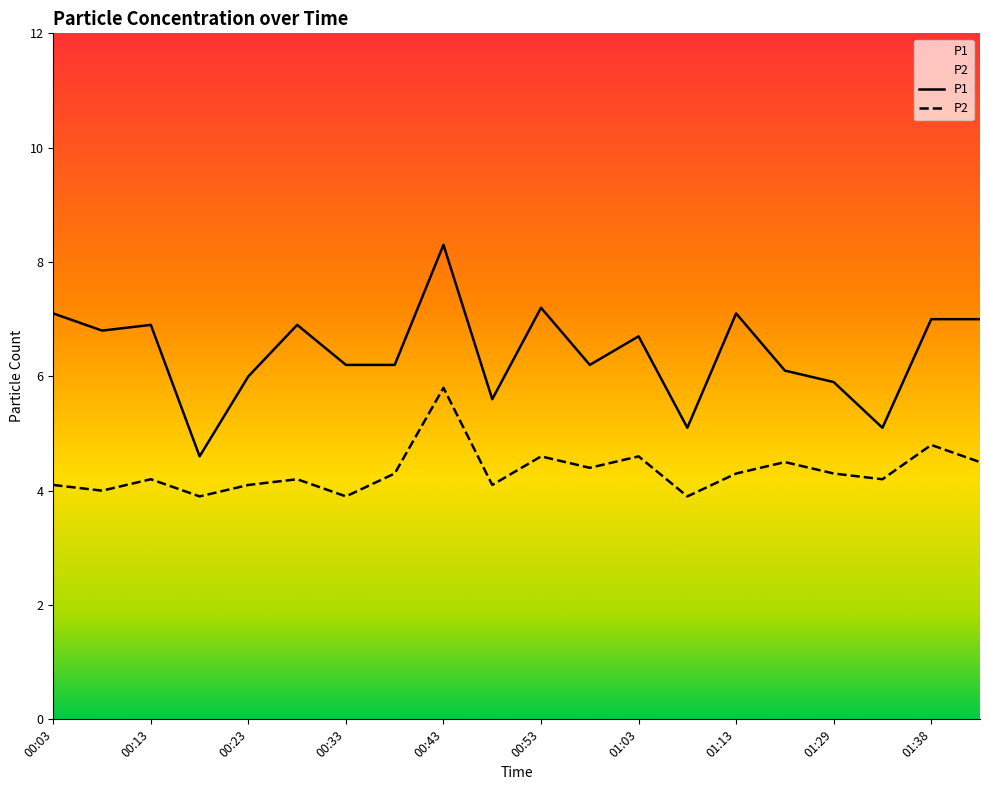

Which category has the highest value across all series?

00:43